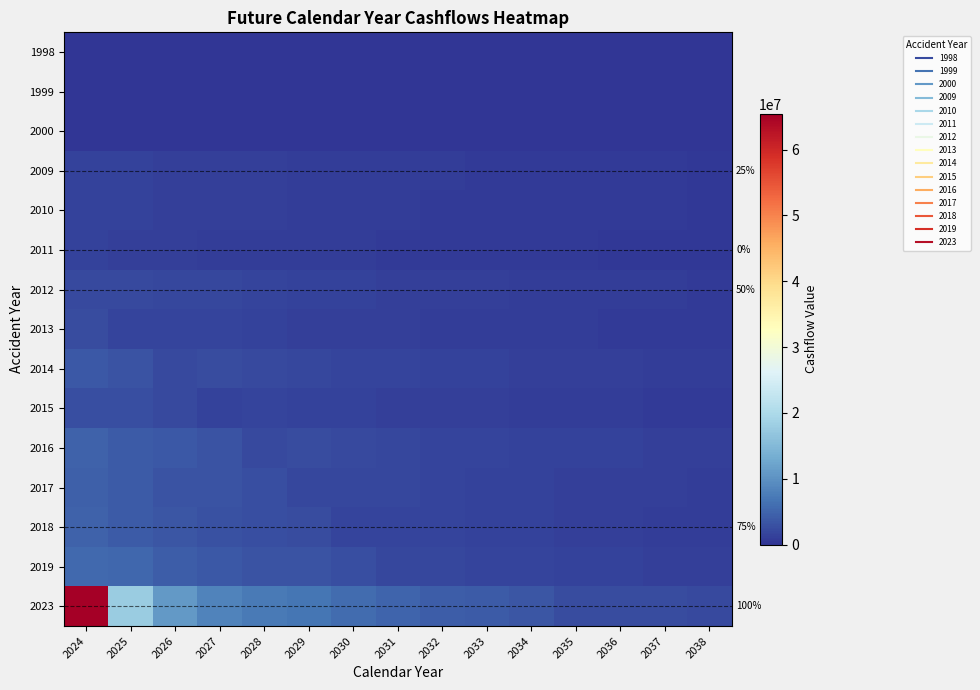

Between 2026 and 2038, which series saw the biggest shift?

2023